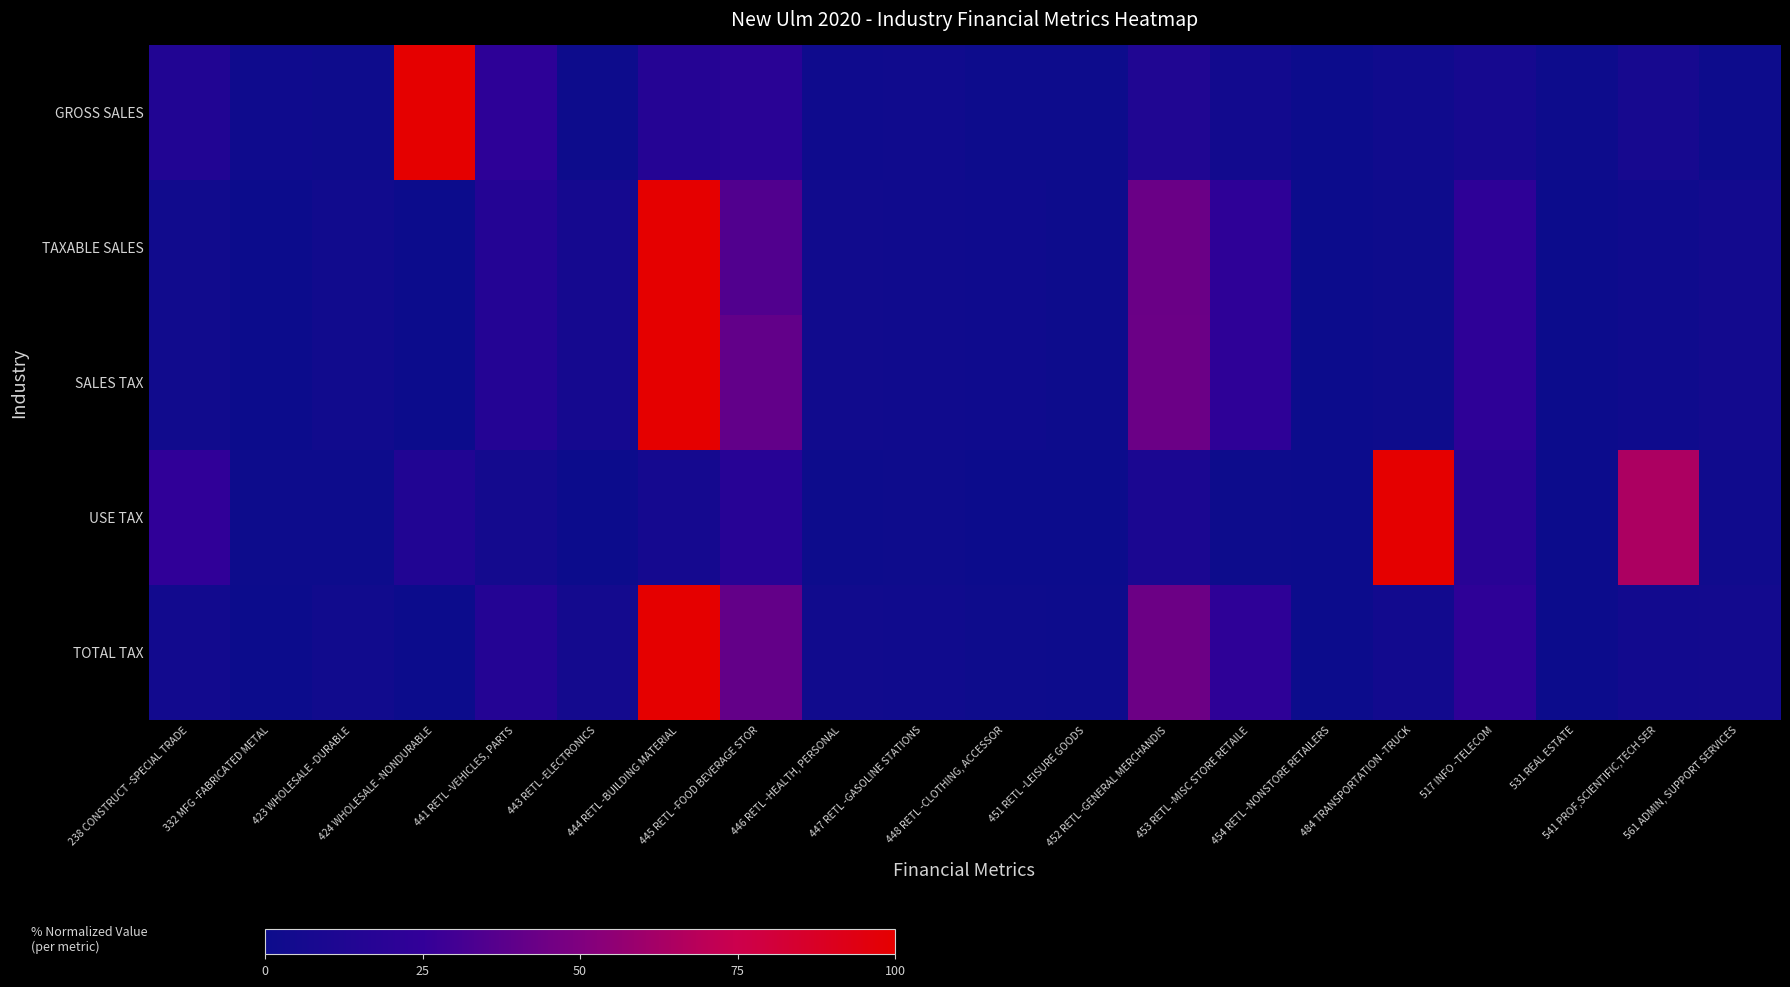

At how many categories does at least one series exceed 0?

20